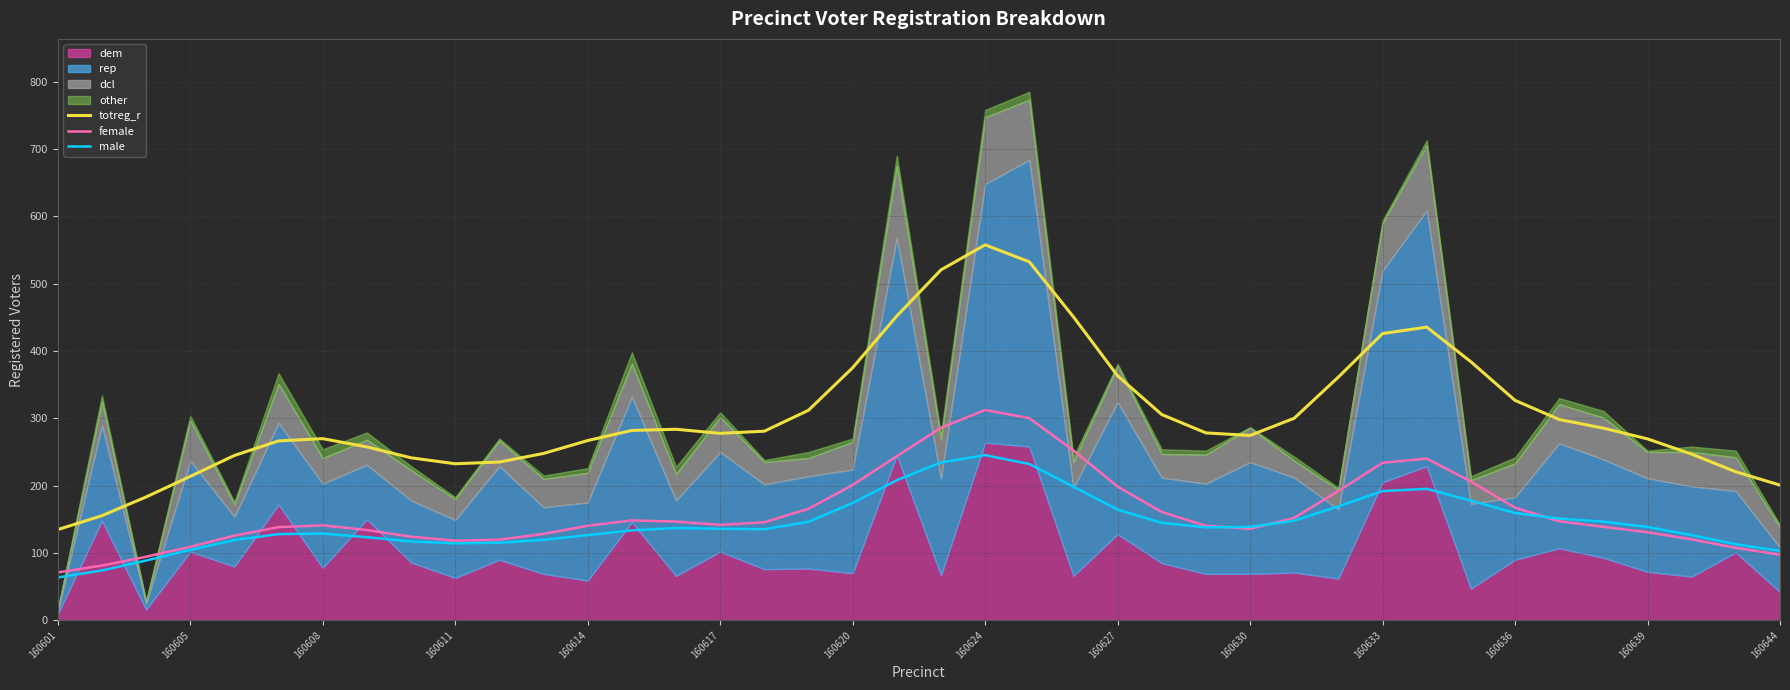

Which category has the lowest value in the male series?

160601